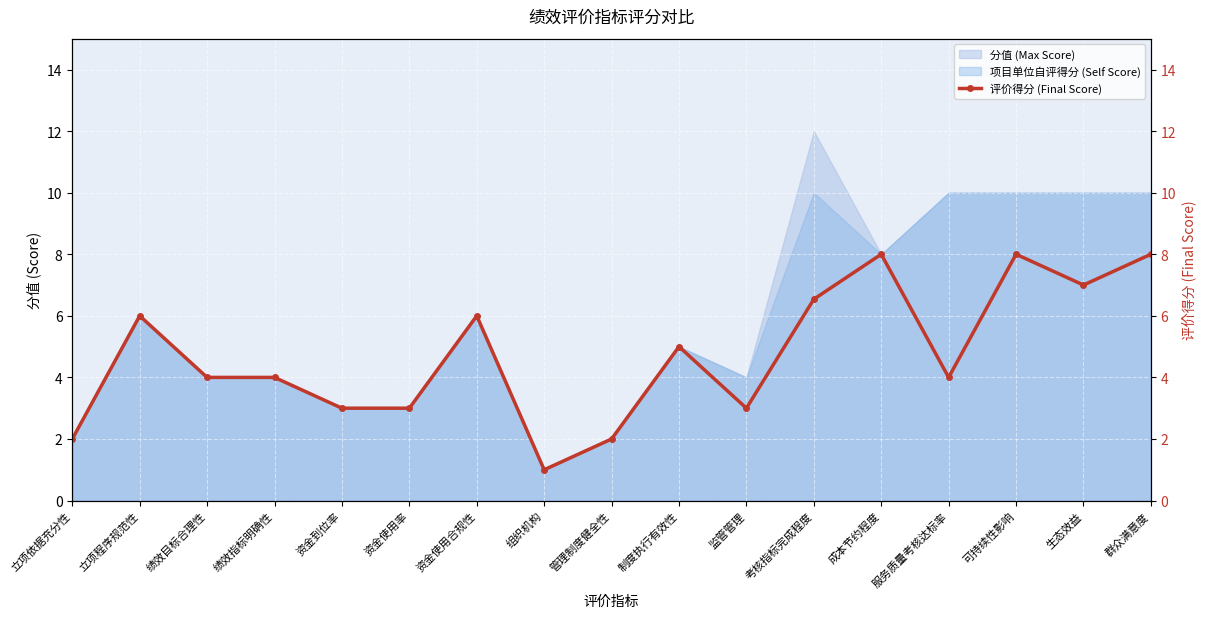

Reading left to right, list all the values displayed in this chart.

2.0	6.0	4.0	4.0	3.0	3.0	6.0	1.0	2.0	5.0	3.0	6.5	8.0	4.0	8.0	7.0	8.0